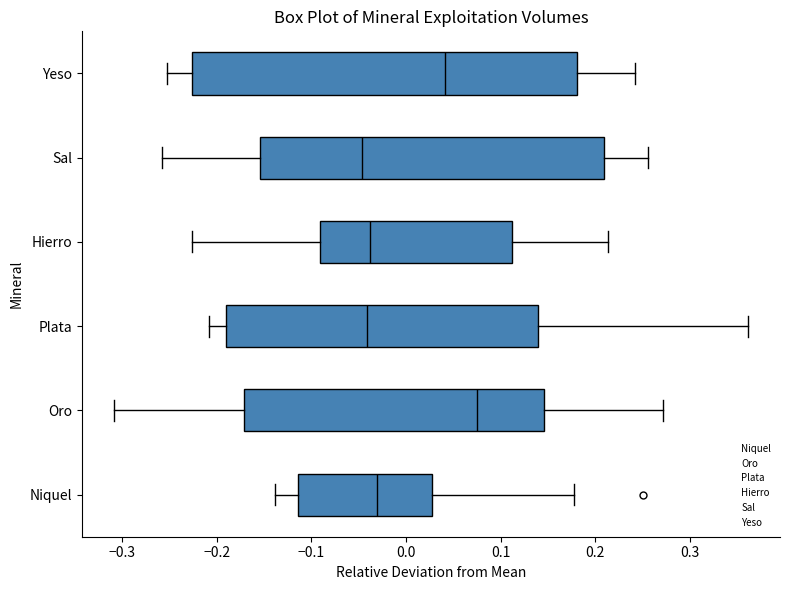

Reading bottom to top, read every box against the x-axis: the position of its median line, the range the box covers, and the ends of its whiskers. The values are not printed on the chart, so give them approximately, as read against the axis.

Niquel: median -0.03, box -0.11 to 0.03, whiskers -0.14 to 0.18
Oro: median 0.08, box -0.17 to 0.15, whiskers -0.31 to 0.27
Plata: median -0.04, box -0.19 to 0.14, whiskers -0.21 to 0.36
Hierro: median -0.04, box -0.09 to 0.11, whiskers -0.23 to 0.21
Sal: median -0.05, box -0.15 to 0.21, whiskers -0.26 to 0.26
Yeso: median 0.04, box -0.23 to 0.18, whiskers -0.25 to 0.24